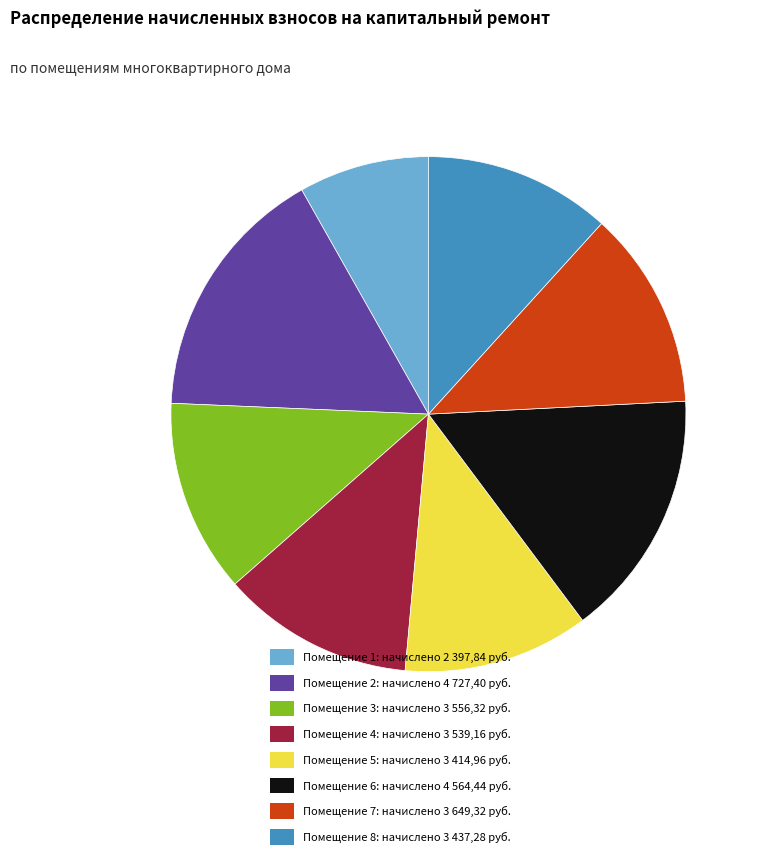

Is there any slice that represents more than half of the pie?

No